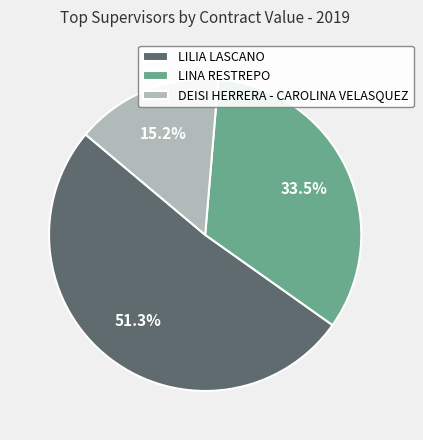

What percentage is the LILIA LASCANO slice, to the nearest percent?

51%